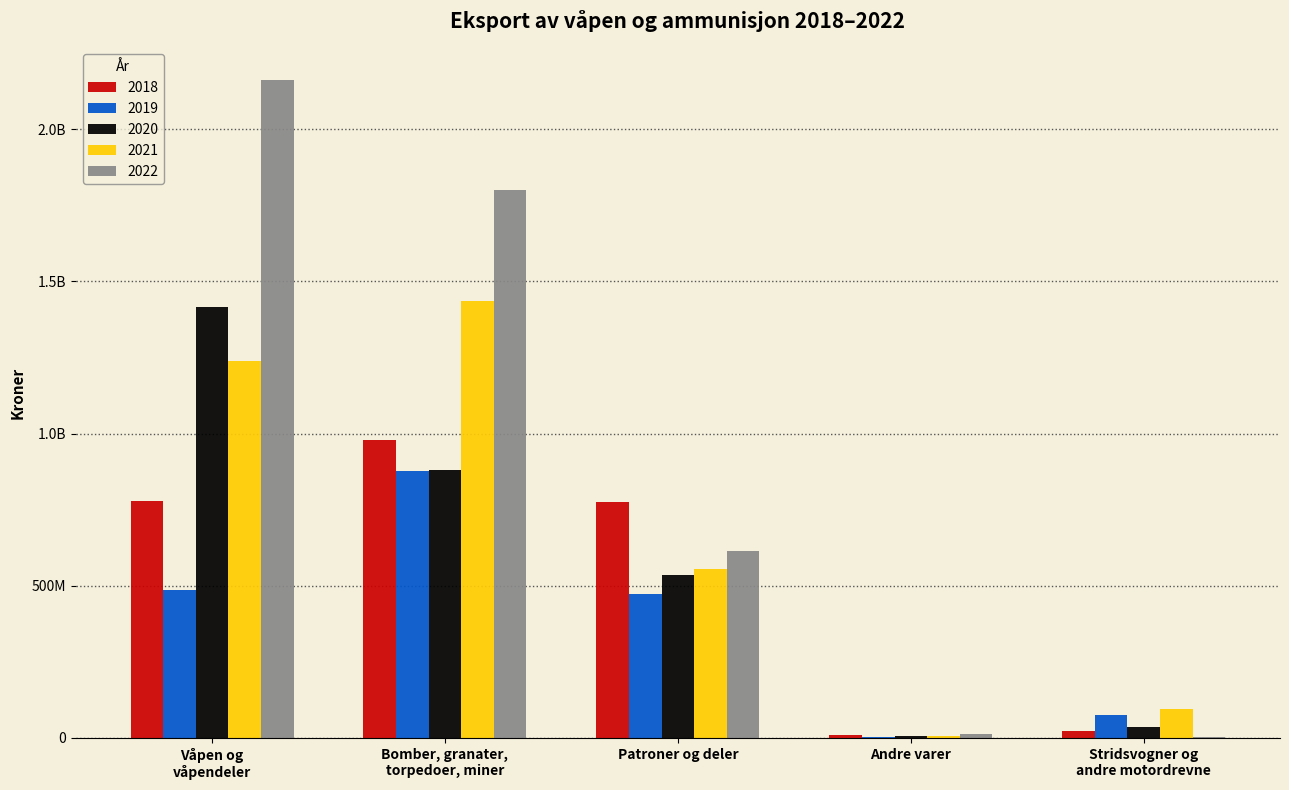

What is the difference between the maximum and minimum values in the 2020 series?

1411282035